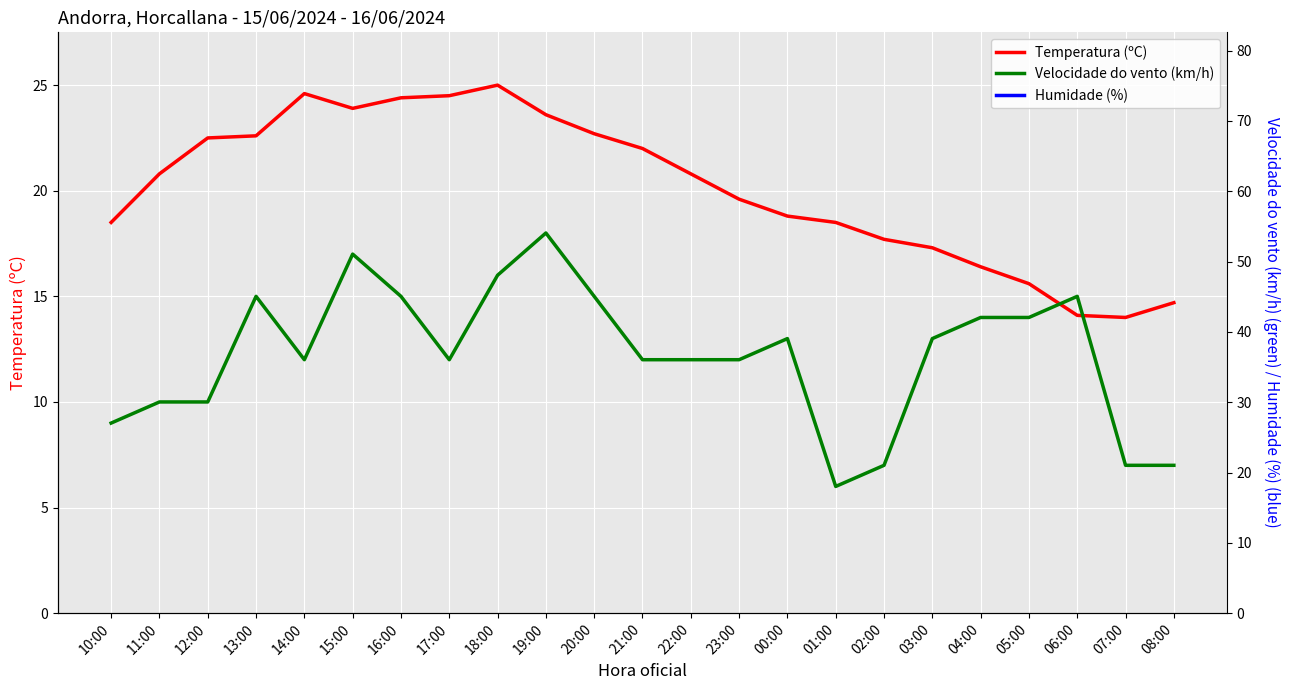

Which series has the largest range (max minus min)?

Humidade (%)